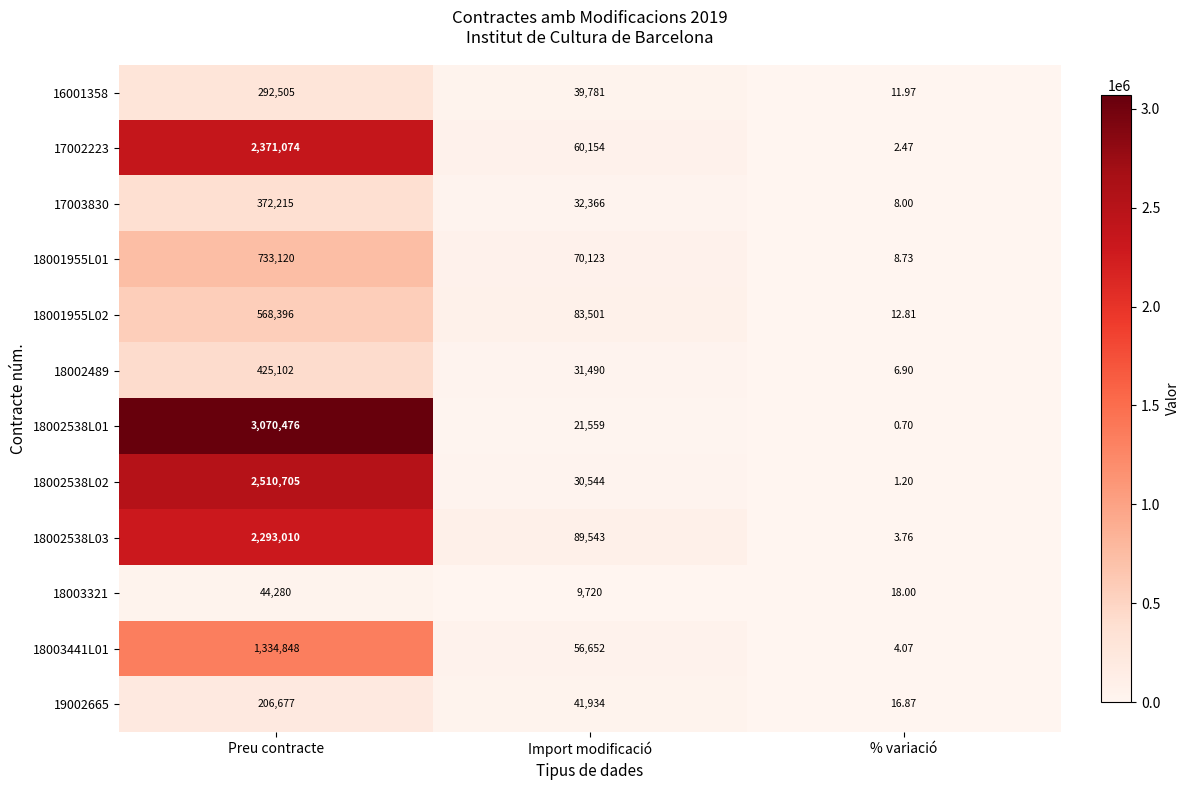

What is the difference between the highest and lowest values at Preu contracte?

3026196.0